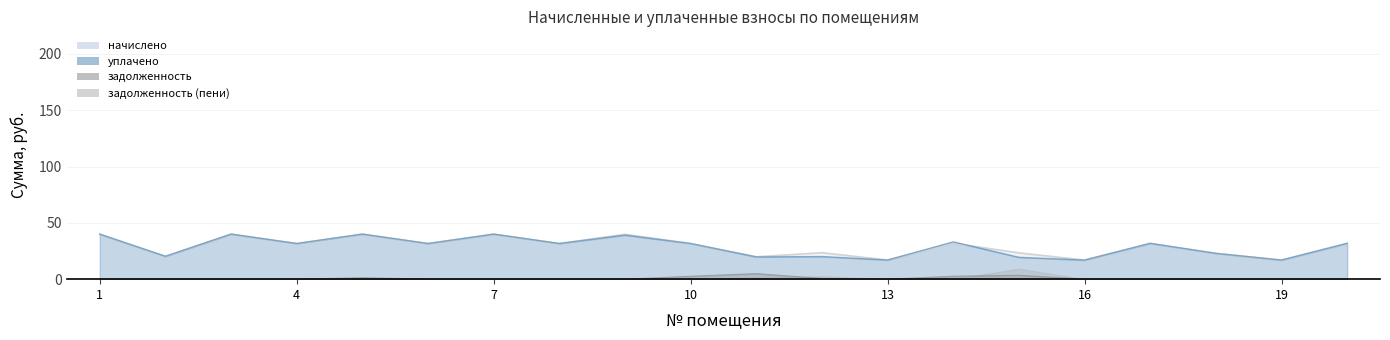

Between 1 and 20, which series saw the biggest shift?

начислено